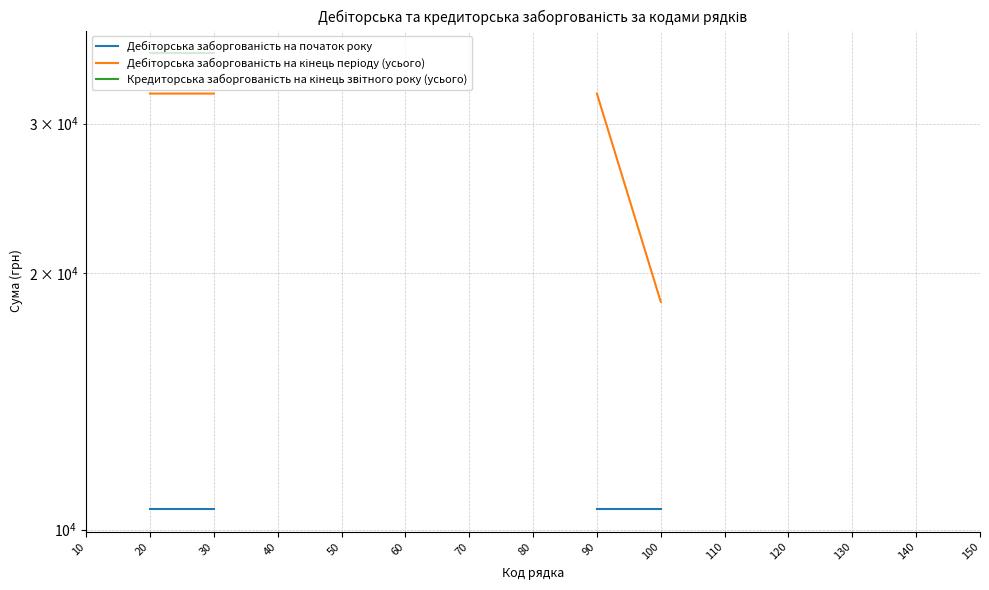

True or false: Дебіторська заборгованість на кінець періоду (усього) has a value of 18523.8 at 100.

True